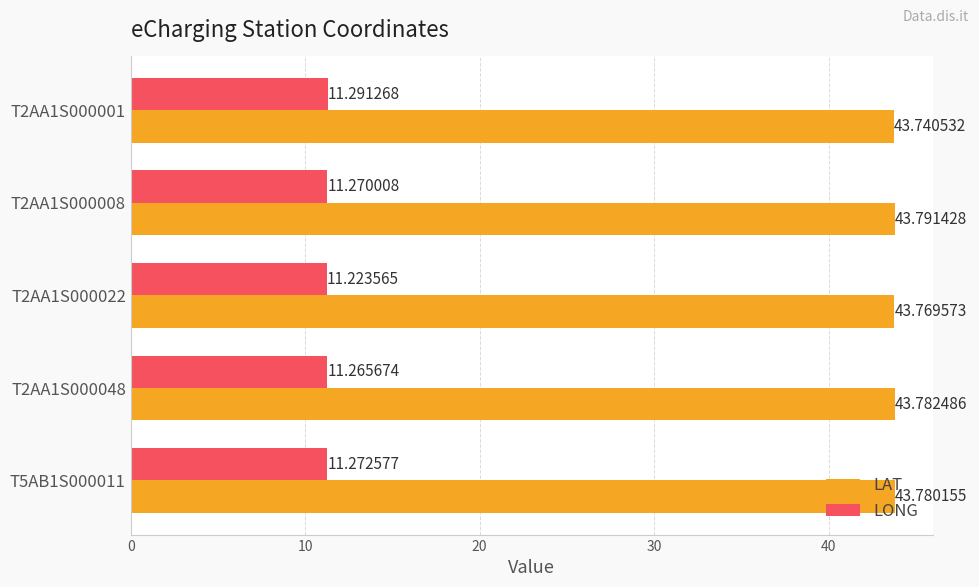

What is the average value of the LONG series?

11.3